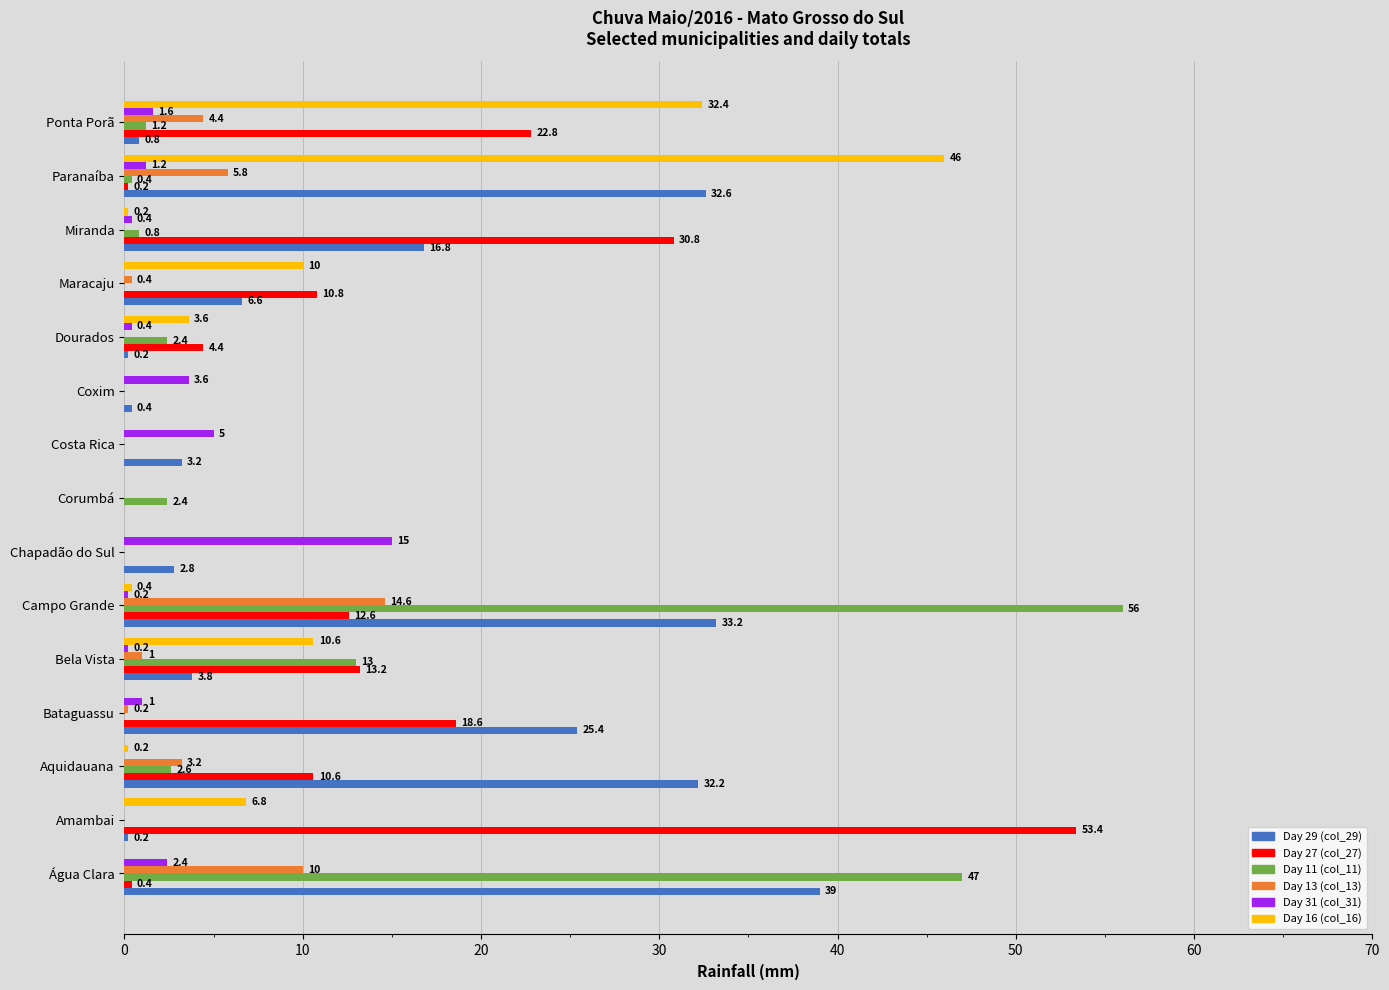

At which label does Day 31 (col_31) reach its peak?

Chapadão do Sul